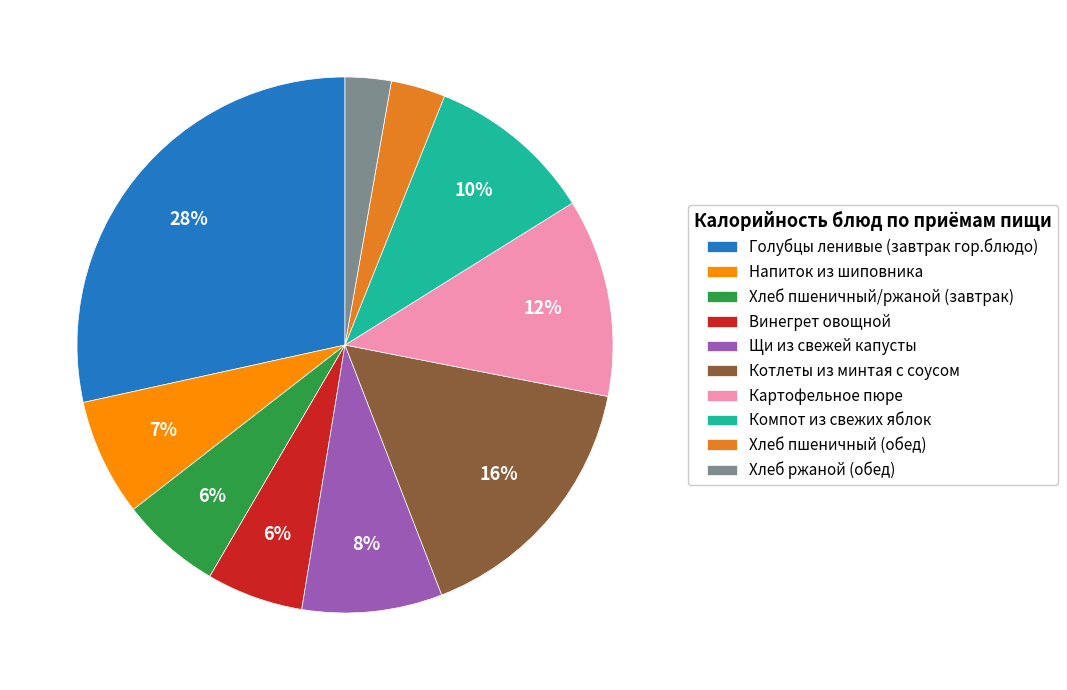

To the nearest percent, what portion does Винегрет овощной represent?

6%